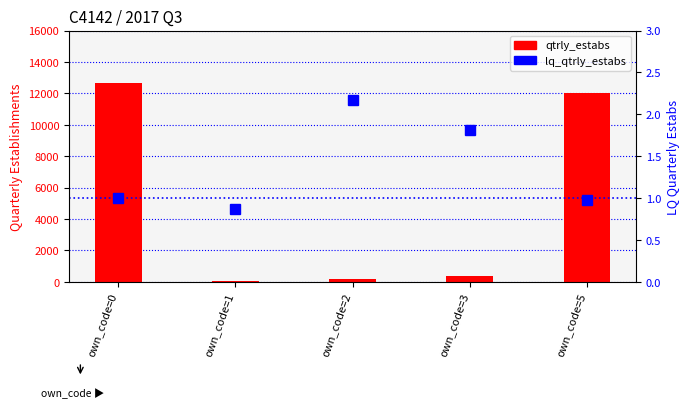

At which label does the data first exceed 1?

own_code=2